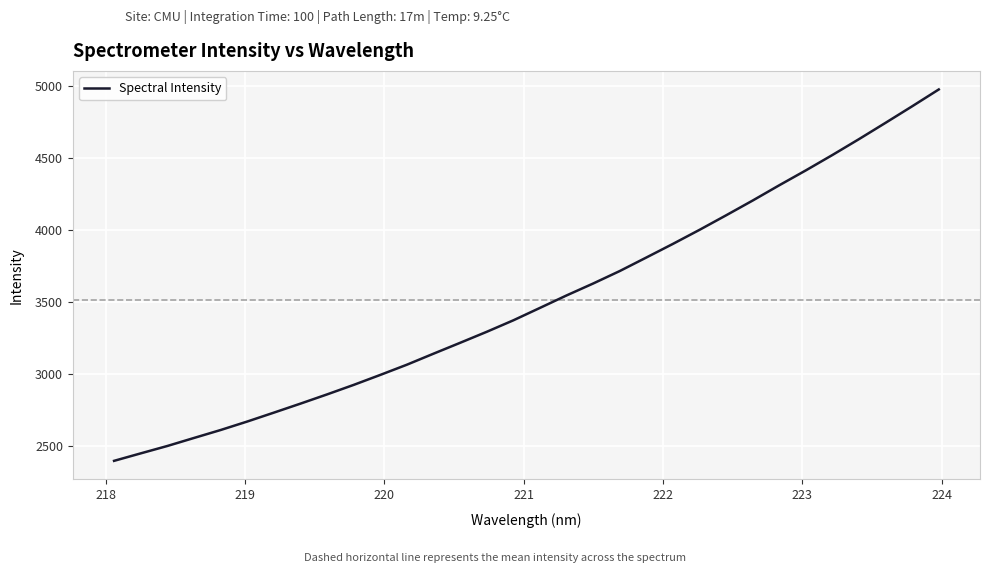

What is the greatest value displayed?

4978.4